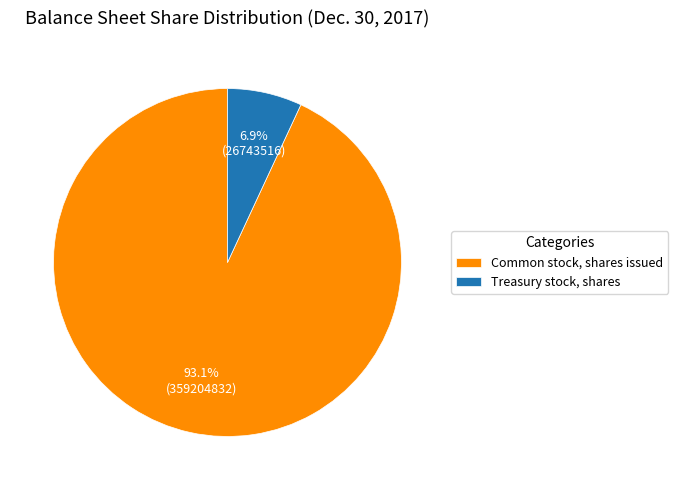

How many segments does this pie chart have?

2